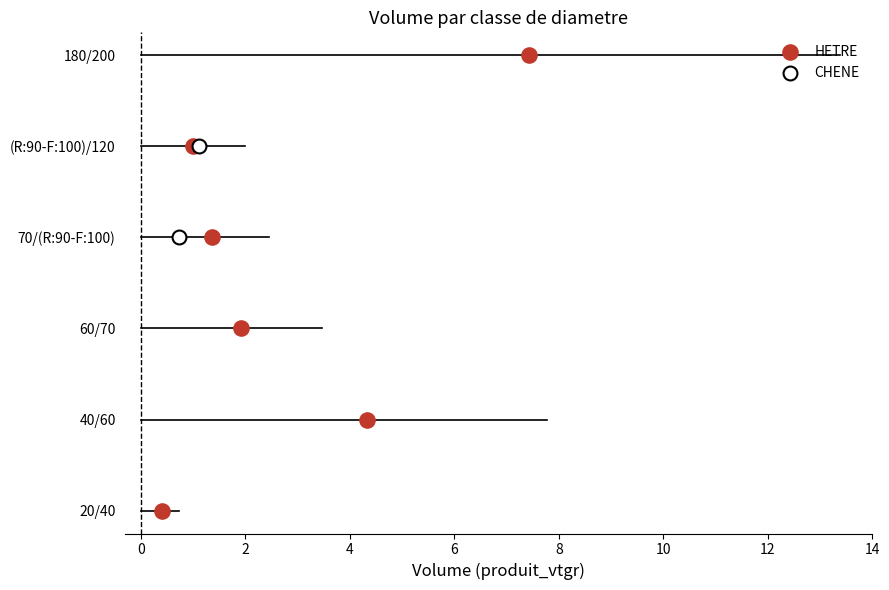

At which category is the sum across all series the highest?

180/200